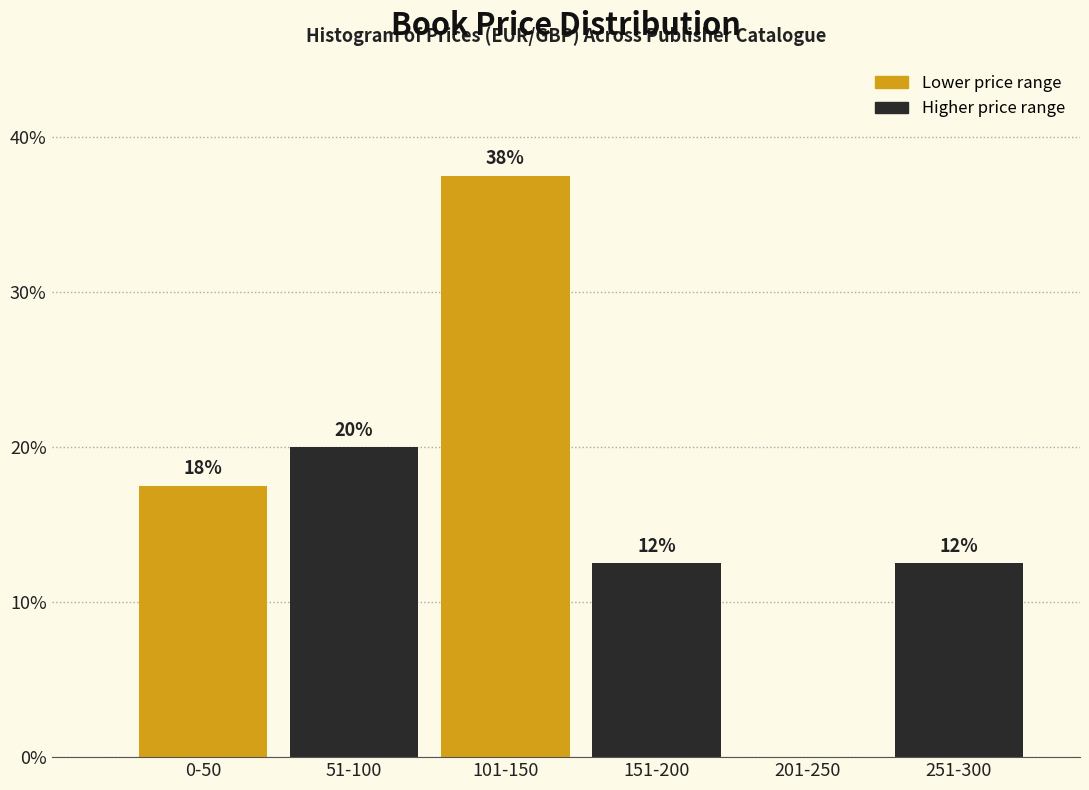

Are the bars horizontal?

No